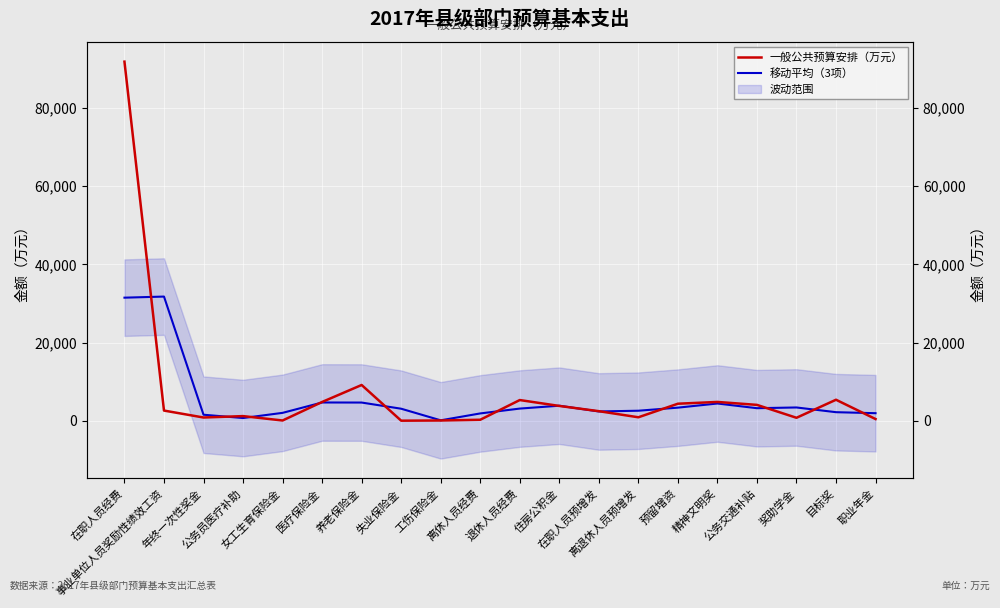

Which category has the highest value across all series?

在职人员经费